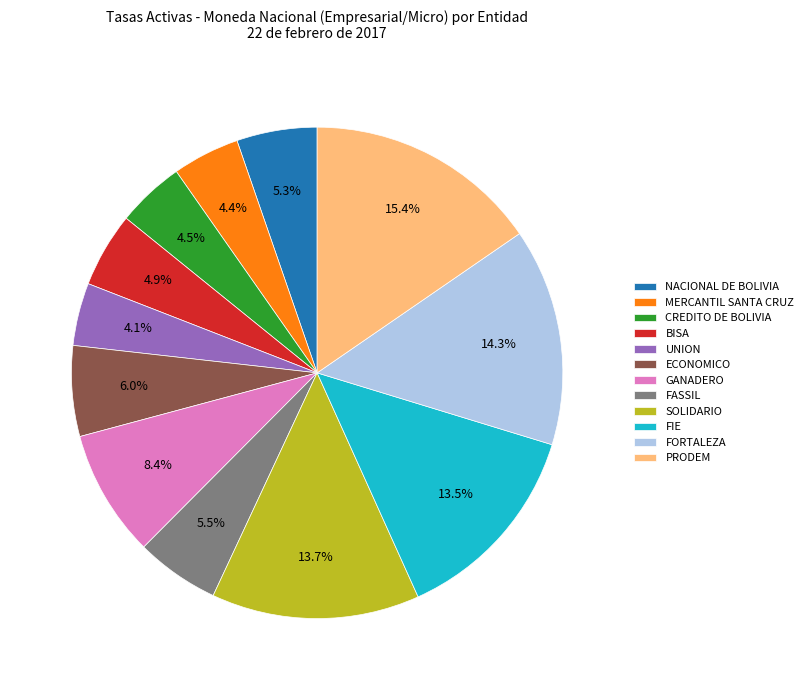

Does ECONOMICO account for over 50% of the chart?

No